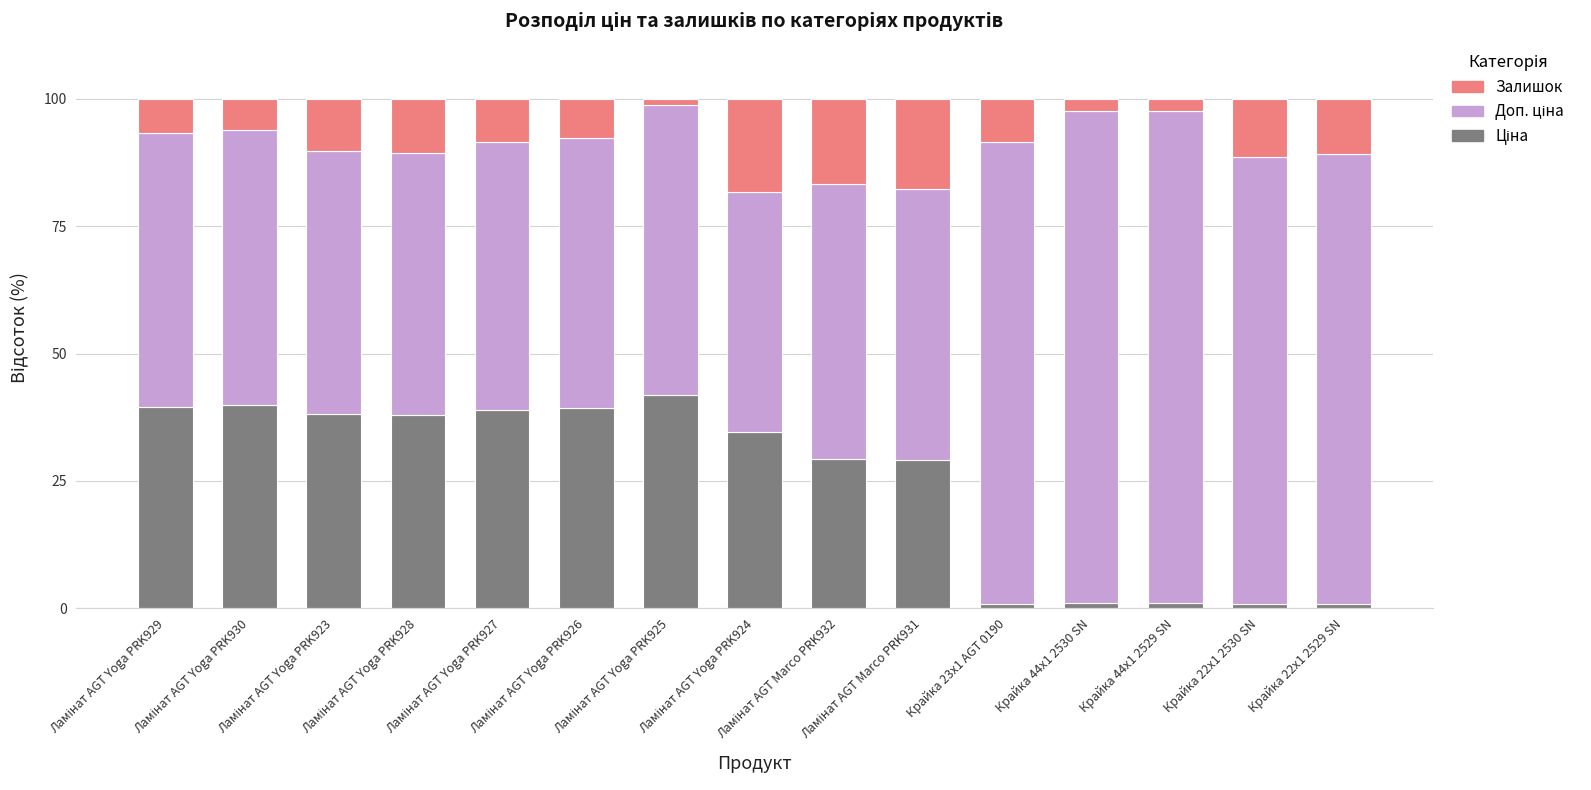

Is it true that Залишок equals 1.4 at Крайка 44x1 2529 SN?

False